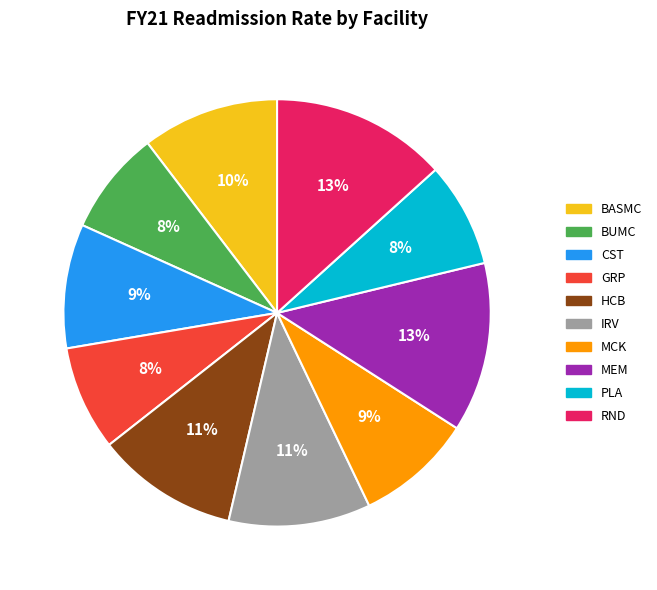

Count the number of slices in the pie.

10